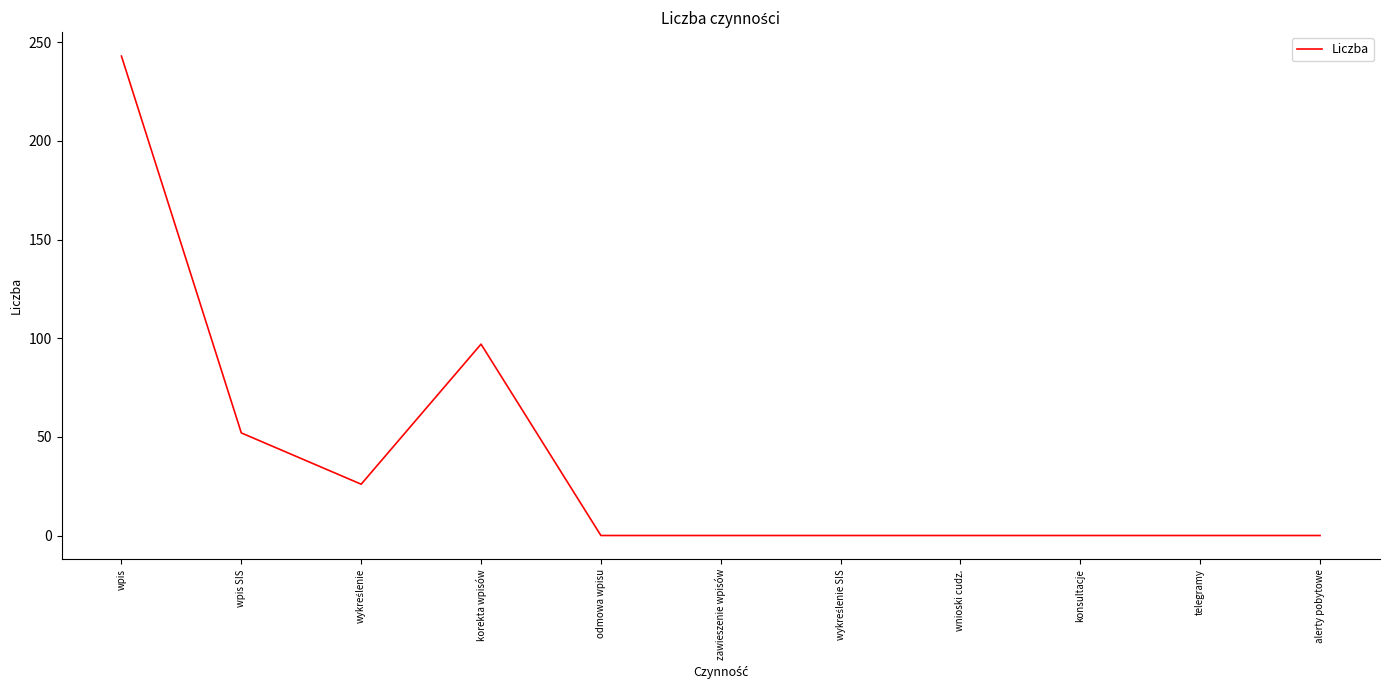

The value at telegramy is 0. True or false?

True